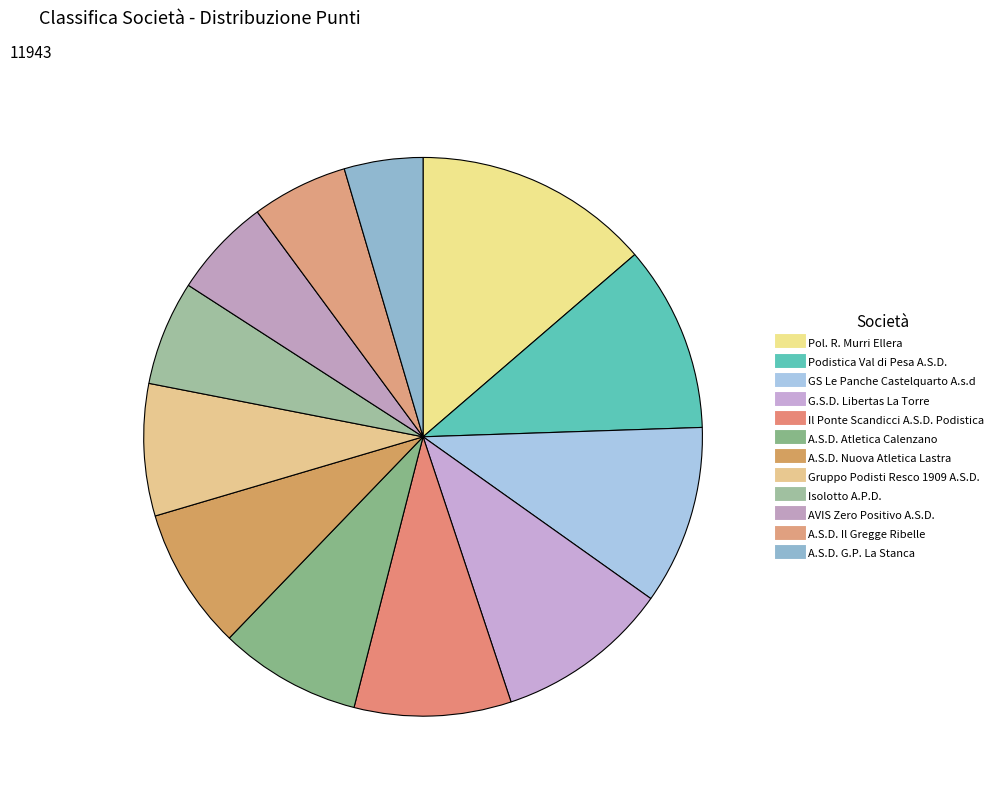

How many segments does this pie chart have?

12